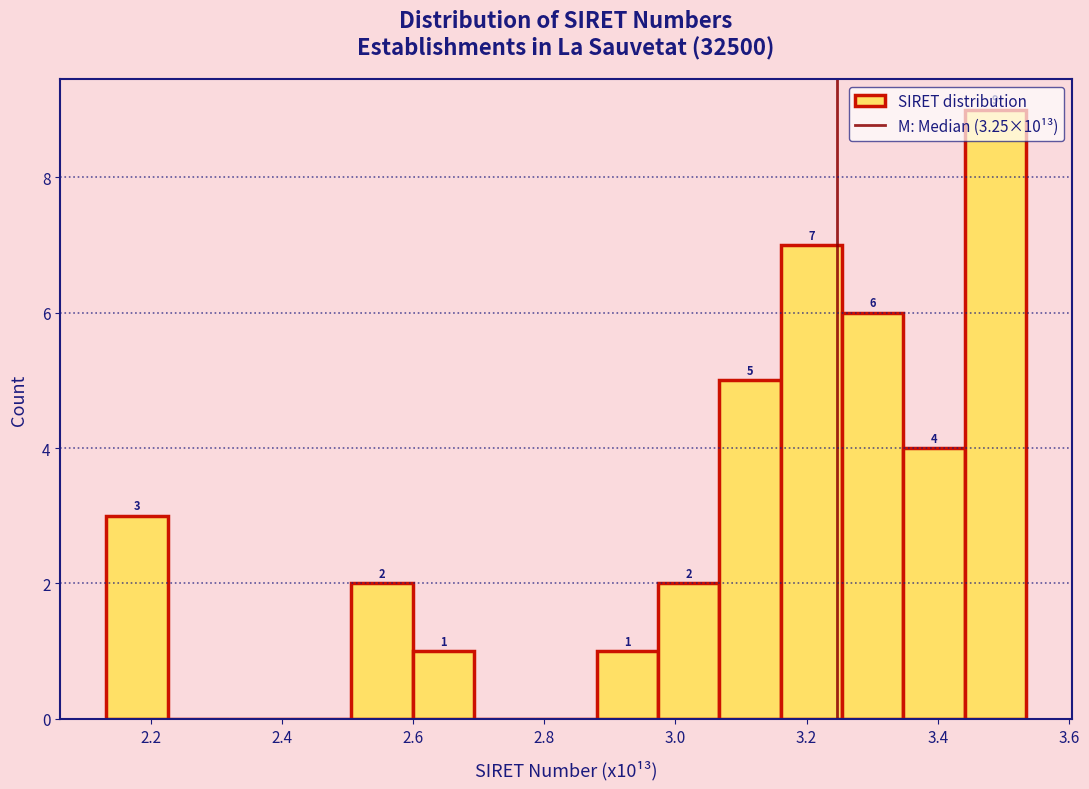

Over which range of the x-axis is the bar tallest?

3.44 to 3.54